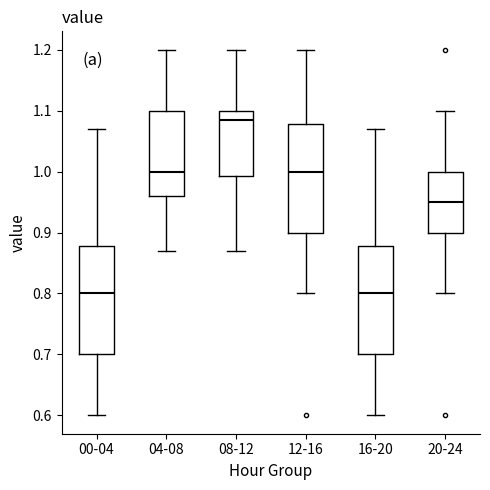

Reading left to right, transcribe this box plot: for each box, give where its median line is, the range the box spans, and where its two whiskers end, as read against the y-axis. The values are not printed on the chart, so give them approximately, as read against the axis.

00-04: median 0.80, box 0.70 to 0.88, whiskers 0.60 to 1.07
04-08: median 1.00, box 0.96 to 1.10, whiskers 0.87 to 1.20
08-12: median 1.09, box 0.99 to 1.10, whiskers 0.87 to 1.20
12-16: median 1.00, box 0.90 to 1.08, whiskers 0.80 to 1.20
16-20: median 0.80, box 0.70 to 0.88, whiskers 0.60 to 1.07
20-24: median 0.95, box 0.90 to 1.00, whiskers 0.80 to 1.10